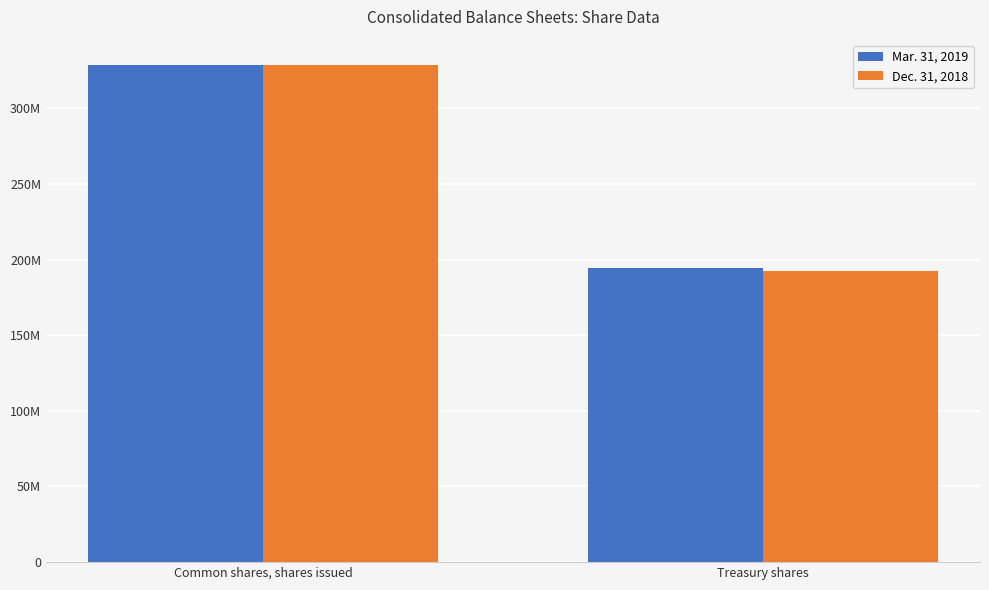

Rank the series by their maximum value, from lowest to highest.

Dec. 31, 2018, Mar. 31, 2019